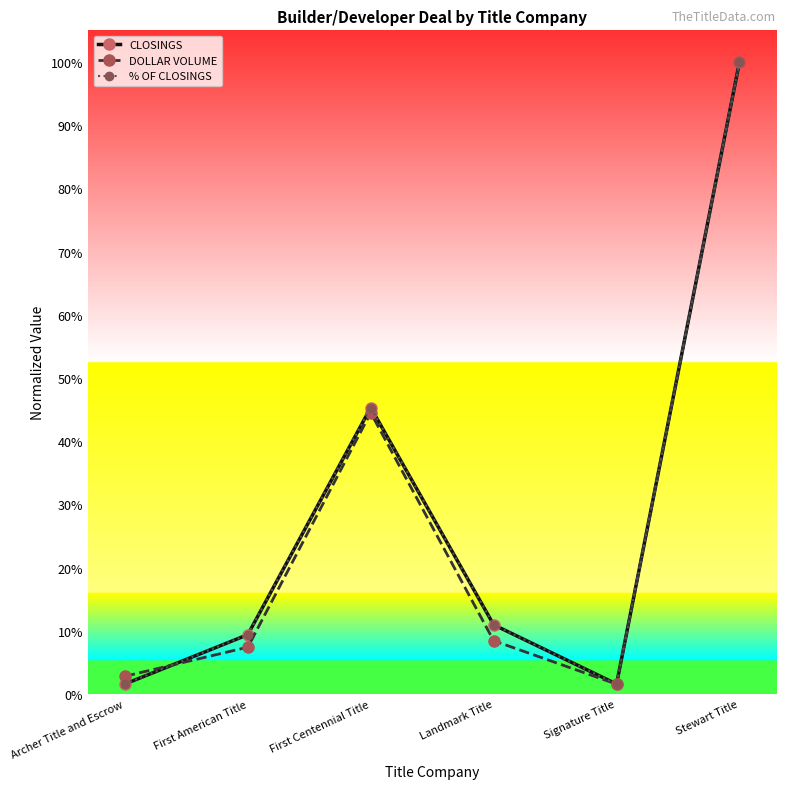

Does the chart have visible grid lines?

No